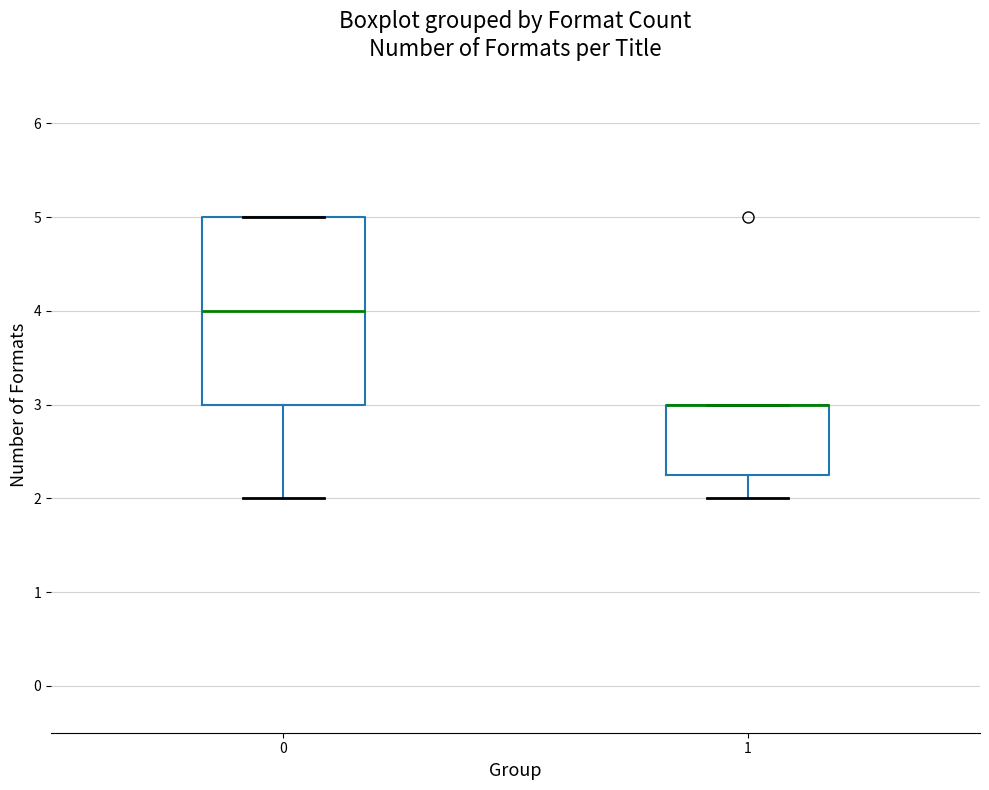

Reading left to right, read every box against the y-axis: the position of its median line, the range the box covers, and the ends of its whiskers. The values are not printed on the chart, so give them approximately, as read against the axis.

0: median 4.0, box 3.0 to 5.0, whiskers 2.0 to 5.0
1: median 3.0 (drawn on the box's upper edge), box 2.3 to 3.0, whiskers 2.0 to 3.0